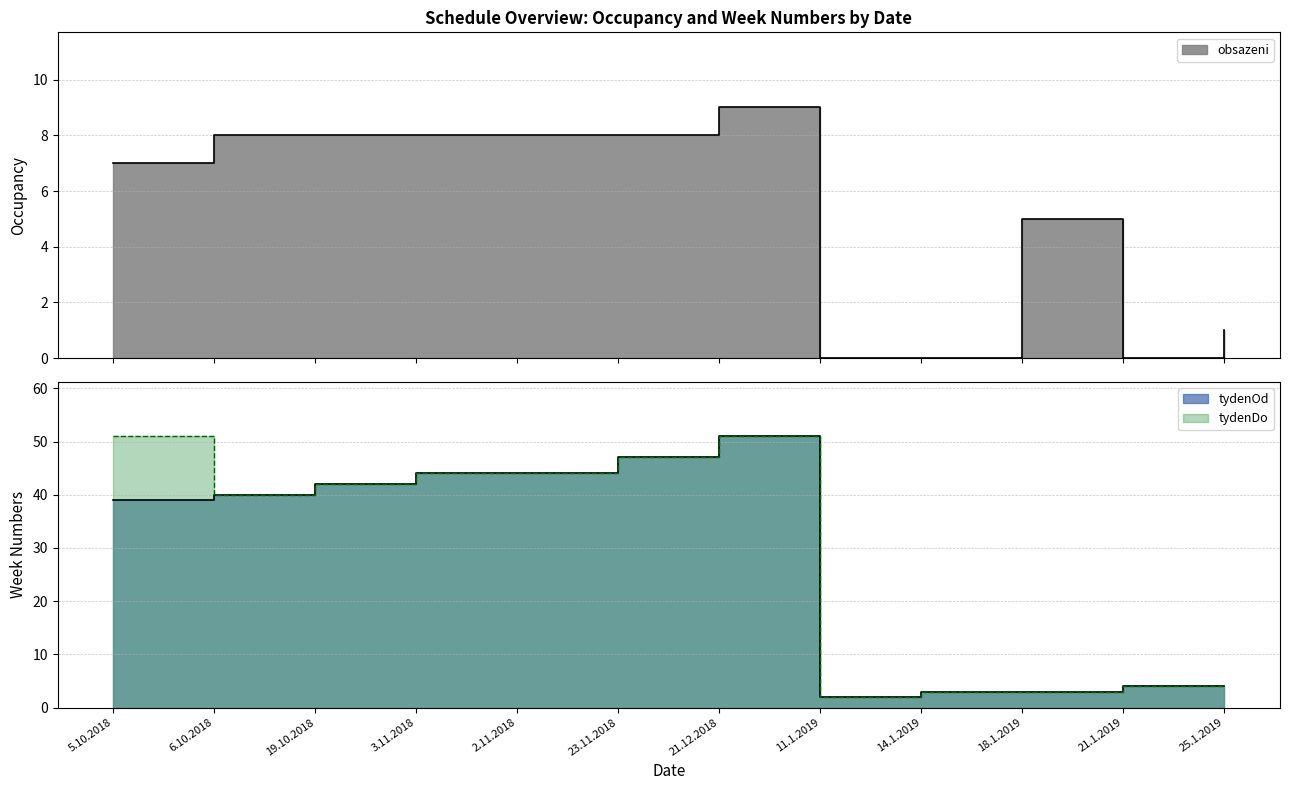

Where does the obsazeni series first go above 8?

21.12.2018